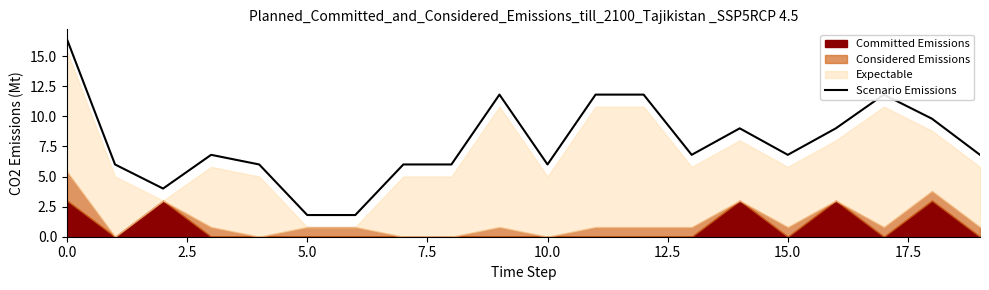

What is the highest value of the Scenario Emissions series?

16.4